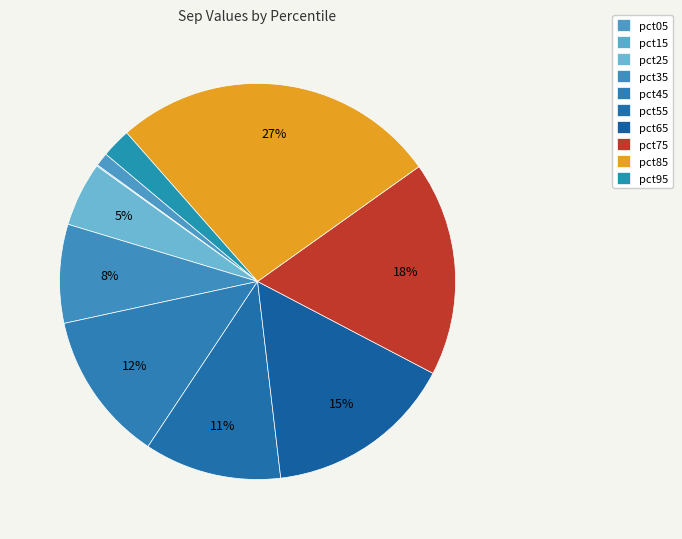

What portion of the pie excludes pct35?

91.9%